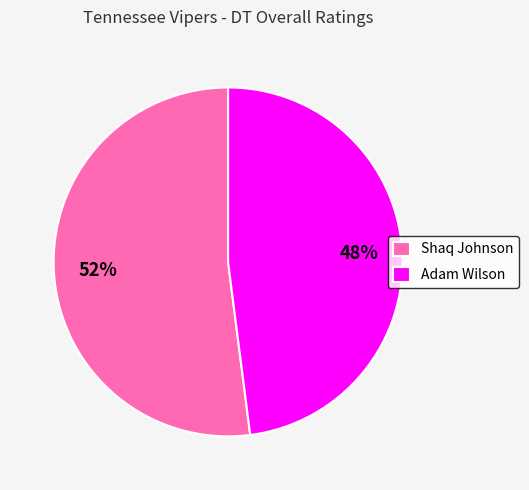

What is the ratio of the value at Adam Wilson to the value at Shaq Johnson?

0.9